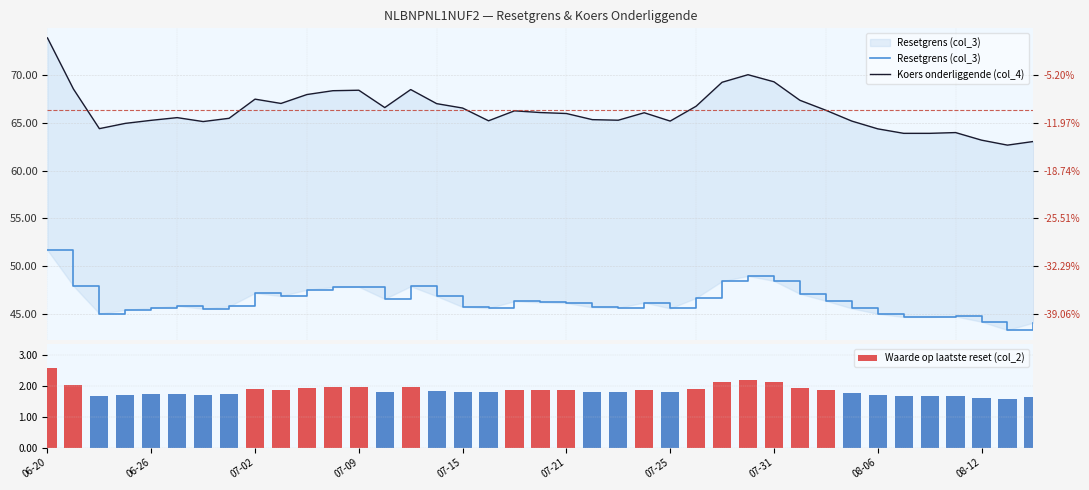

What is the difference between the maximum and minimum values in the Waarde op laatste reset (col_2) series?

1.0